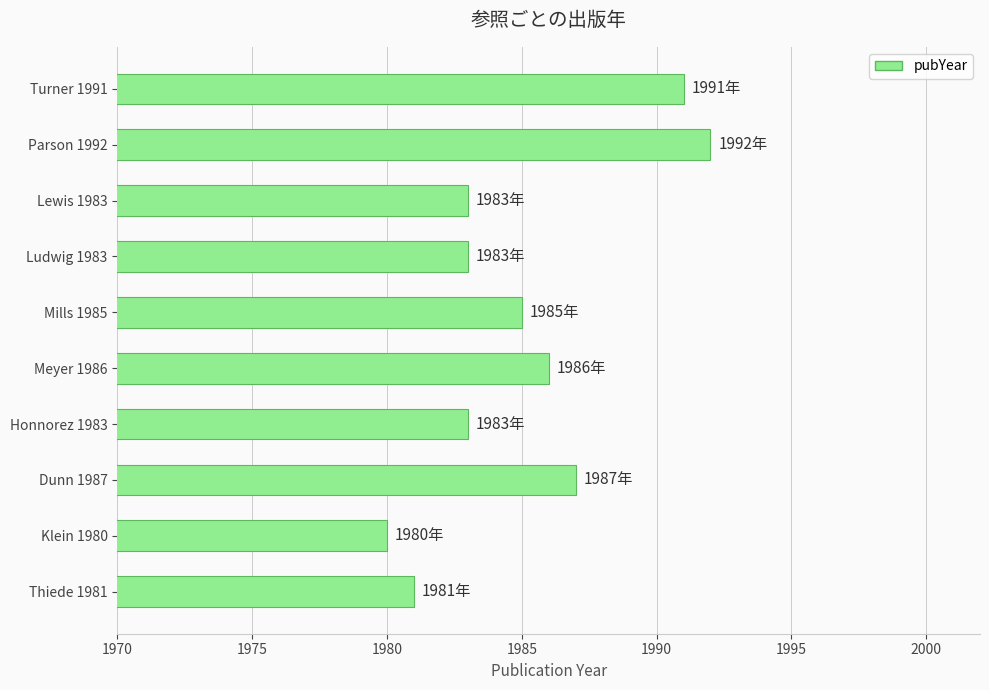

What is the difference between the maximum and minimum values?

12